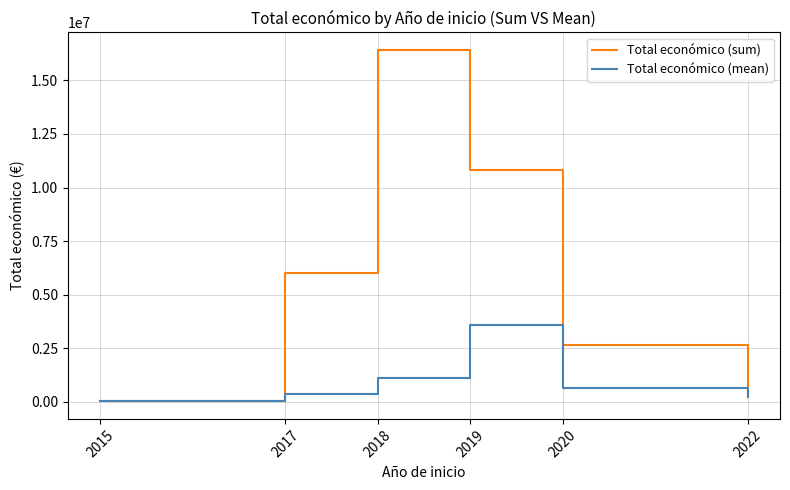

Which label corresponds to the largest value in the chart?

2018